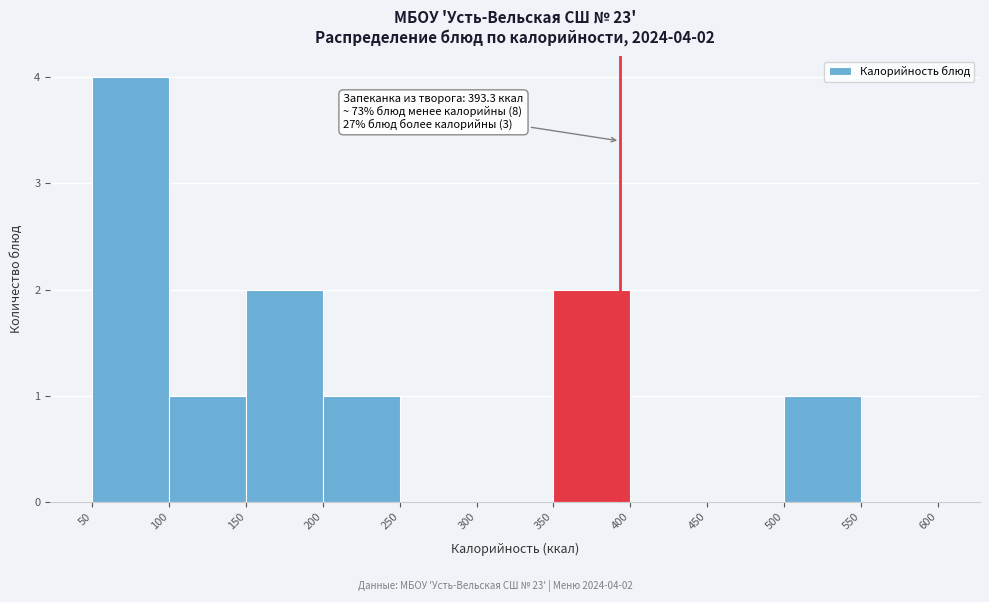

Over which range of the x-axis is the bar tallest?

50 to 100